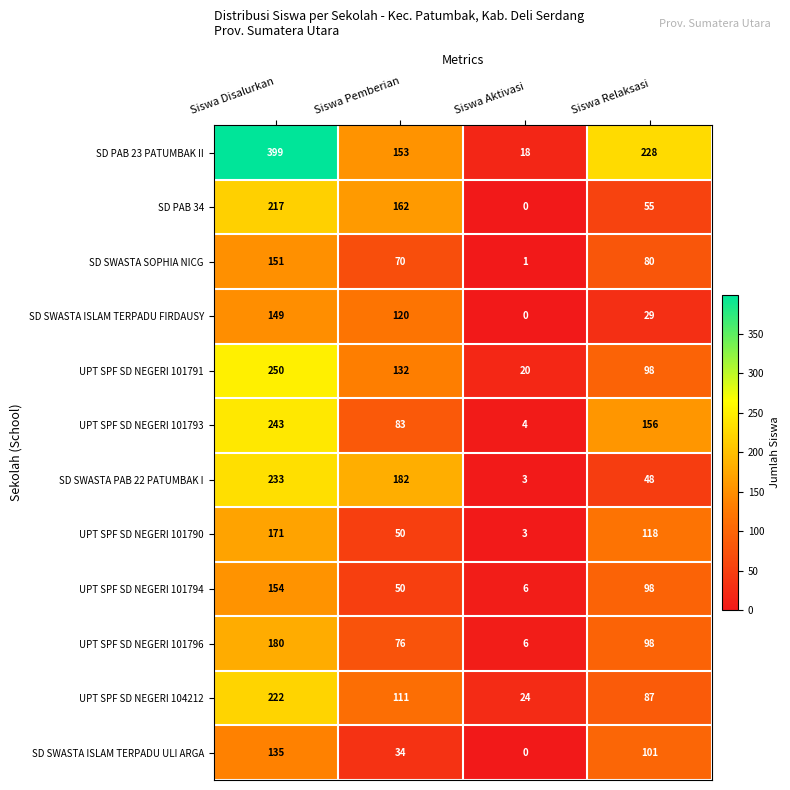

Is the value of UPT SPF SD NEGERI 101794 at Siswa Aktivasi greater than the value of SD PAB 34 at Siswa Pemberian?

No